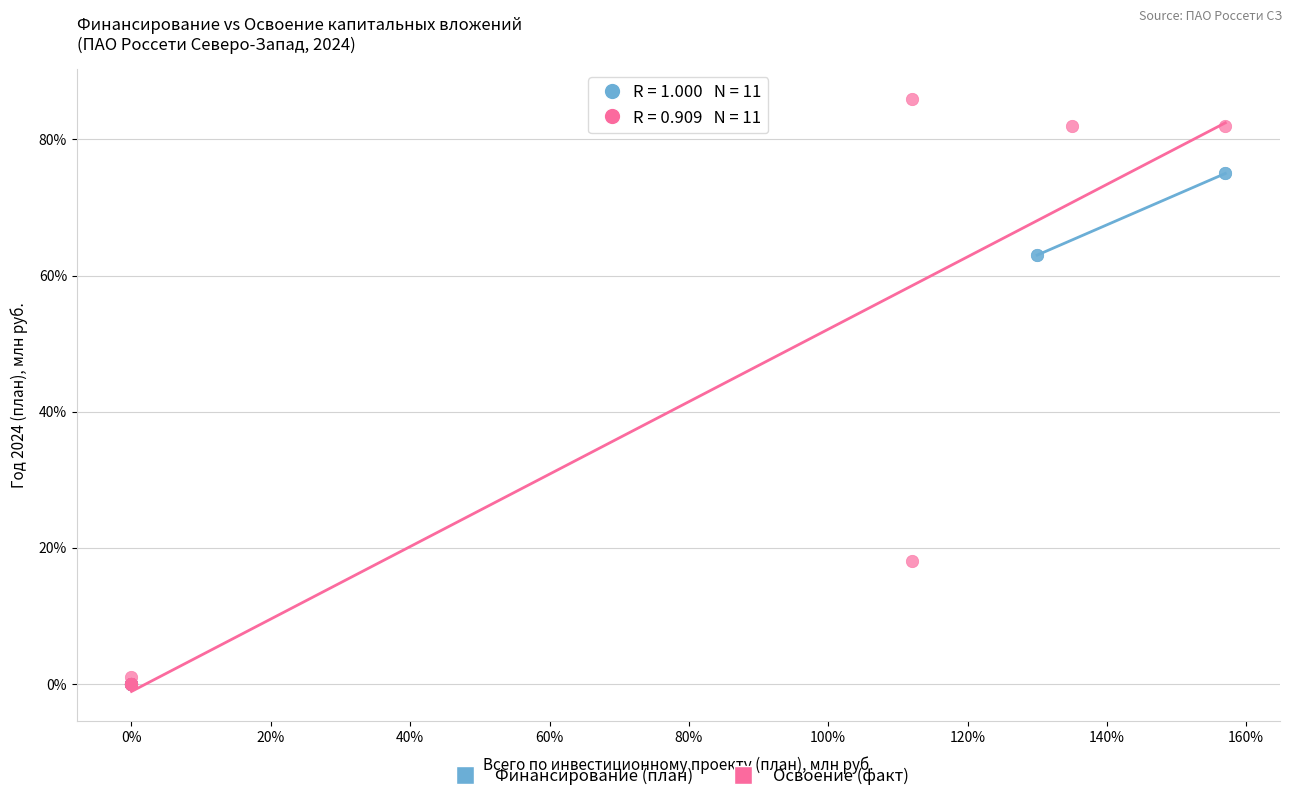

Which series reaches the maximum Y coordinate?

Освоение (факт)